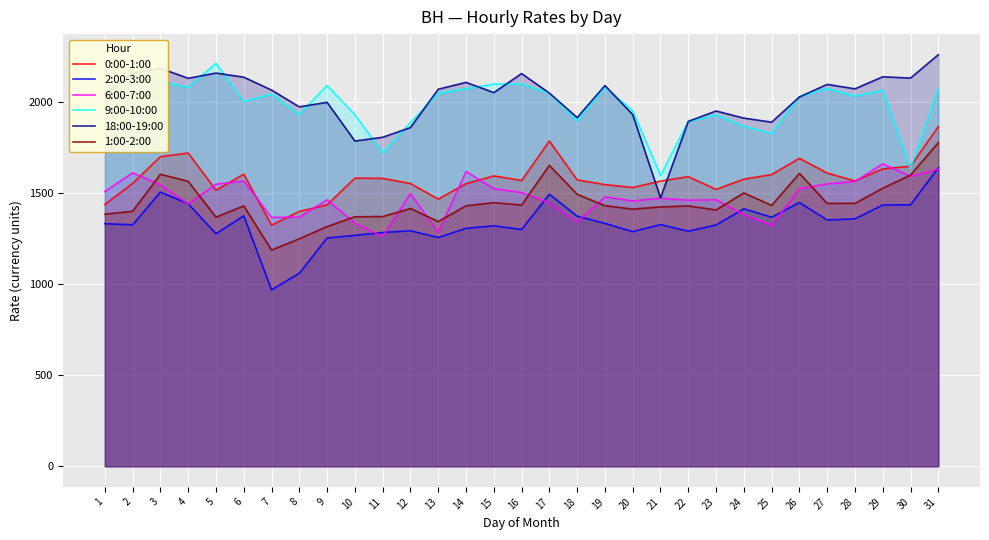

At how many categories does at least one series exceed 1289?

31